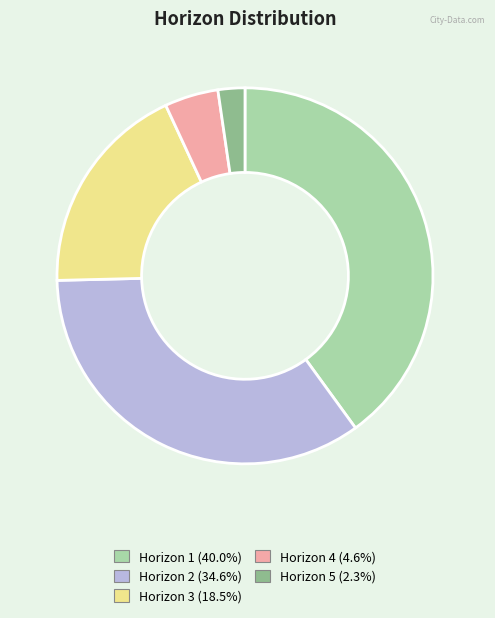

Count the number of slices in the pie.

5